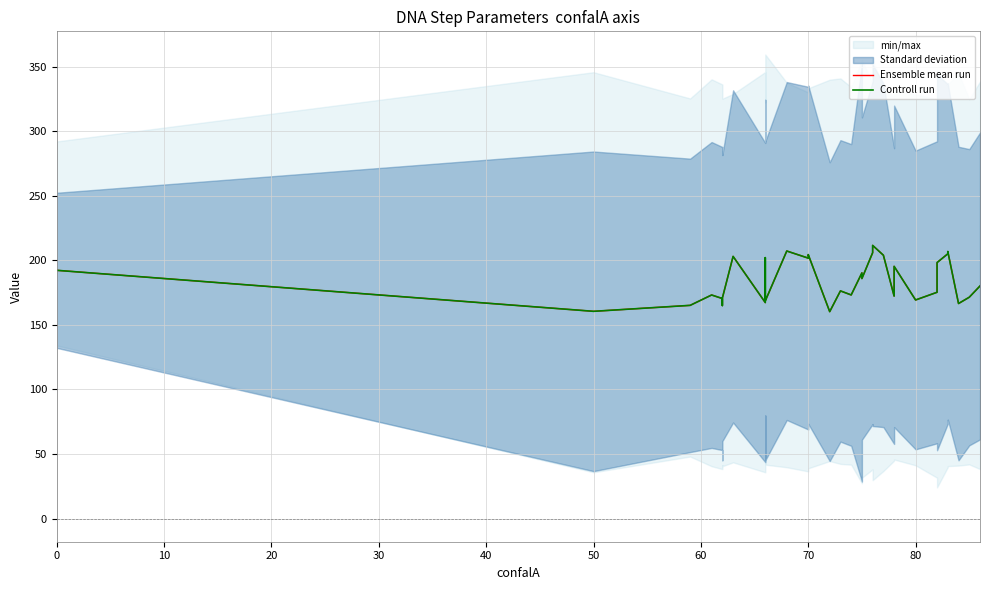

True or false: Ensemble mean run and Controll run intersect in this chart.

False